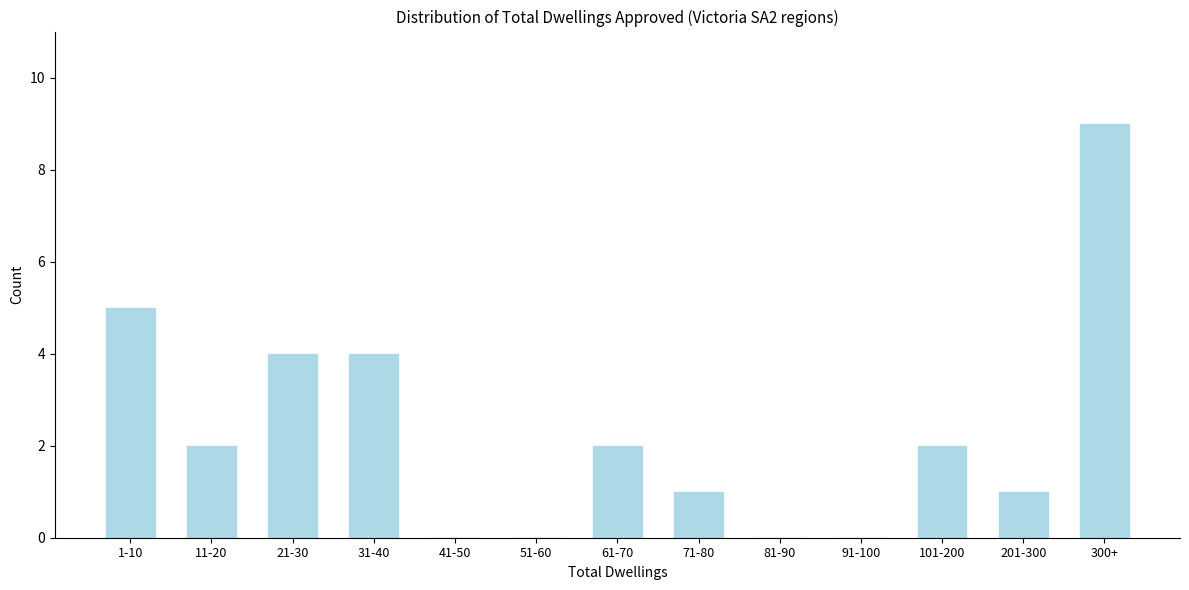

Reading right to left, list all the values displayed in this chart.

300+=9	201-300=1	101-200=2	91-100=0	81-90=0	71-80=1	61-70=2	51-60=0	41-50=0	31-40=4	21-30=4	11-20=2	1-10=5